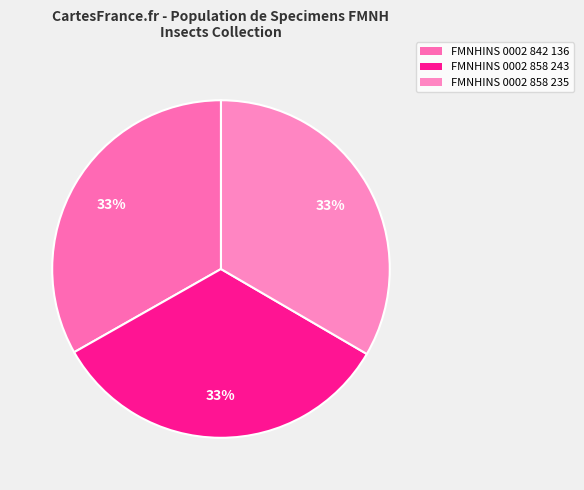

Combined, what portion of the pie is FMNHINS 0002 858 235 and FMNHINS 0002 858 243?

66.8%